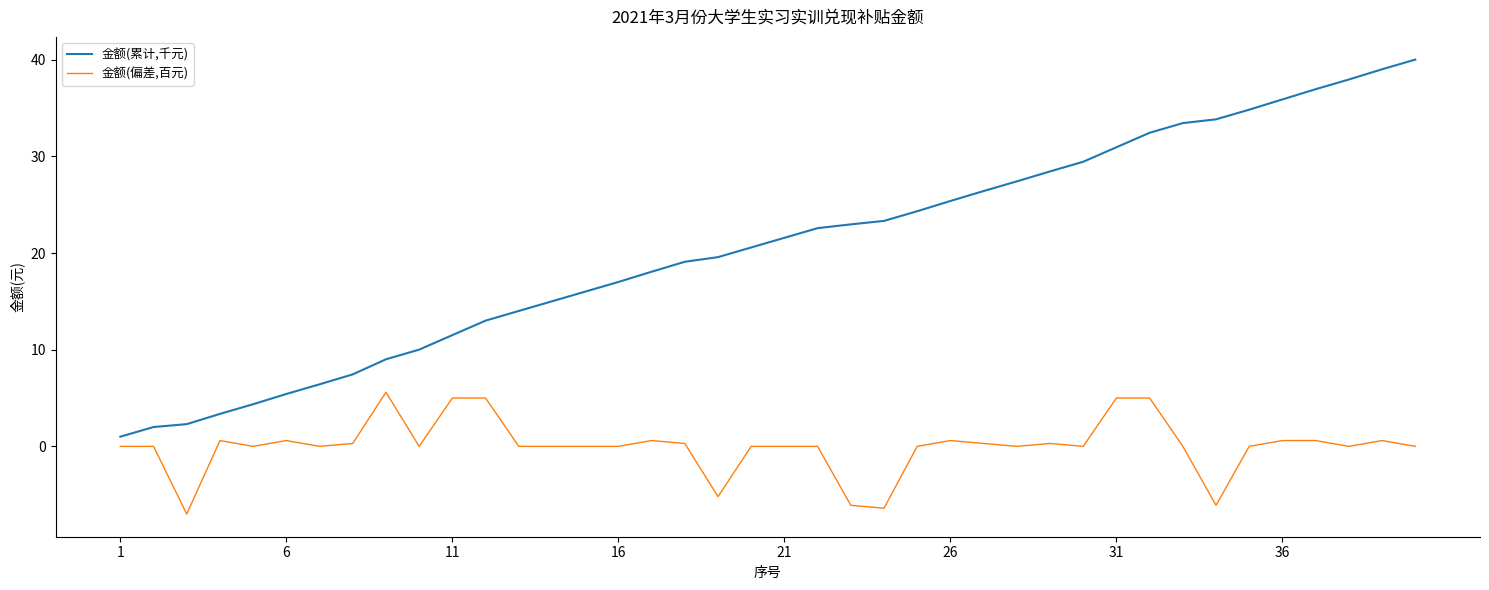

Which series has the largest range (max minus min)?

金额(累计,千元)